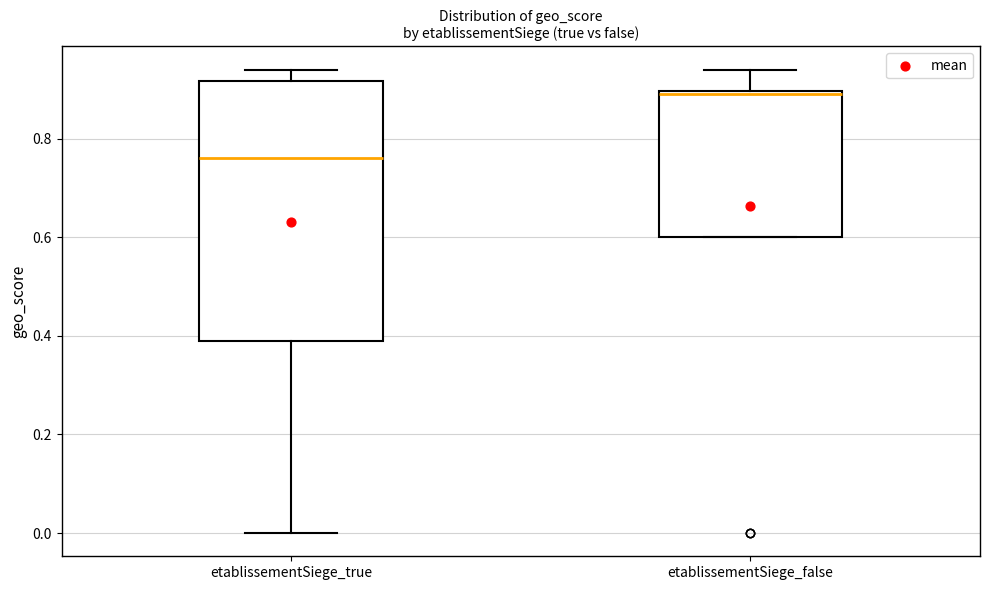

Which box is the tallest, from its lower edge to its upper edge?

etablissementSiege_true